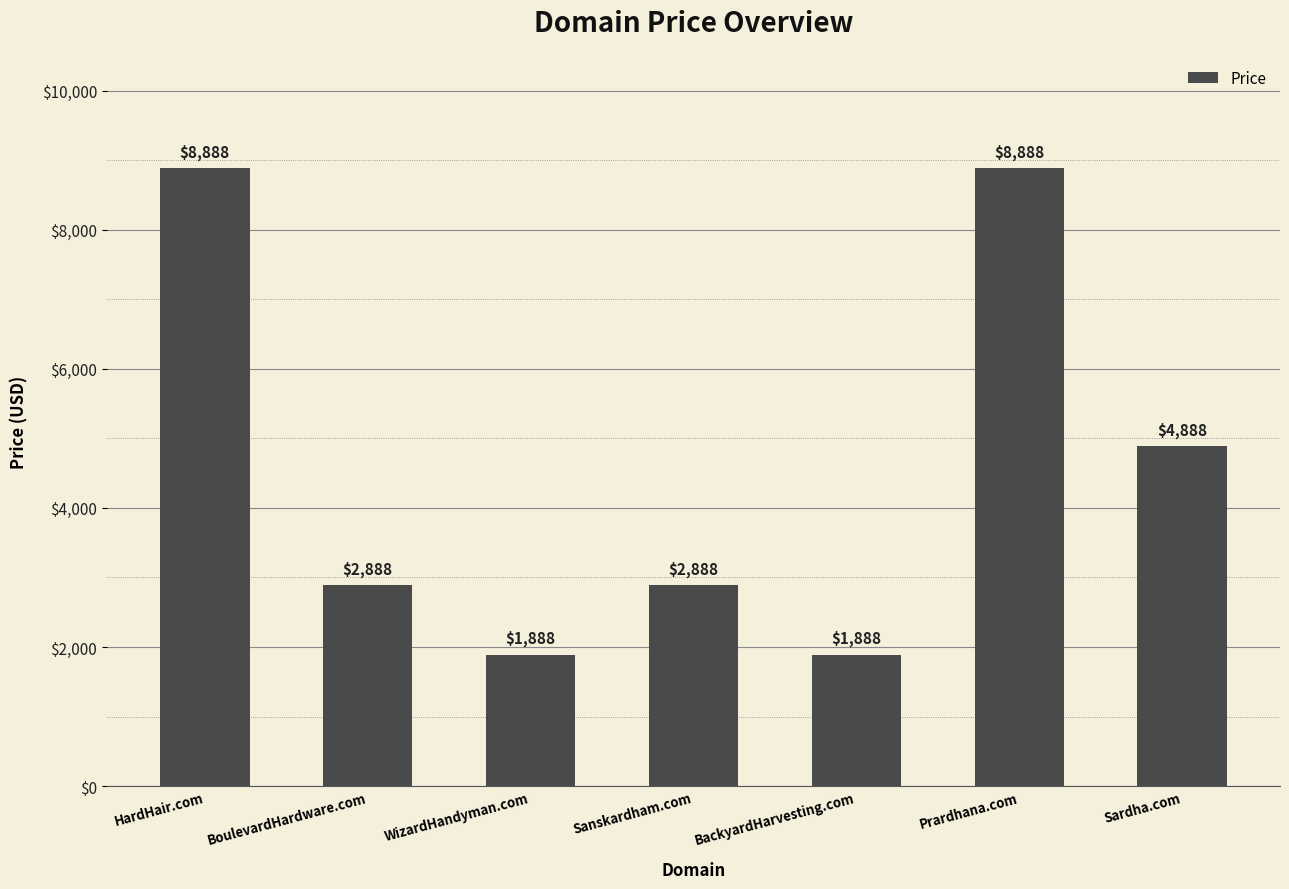

What is the smallest value displayed?

1888